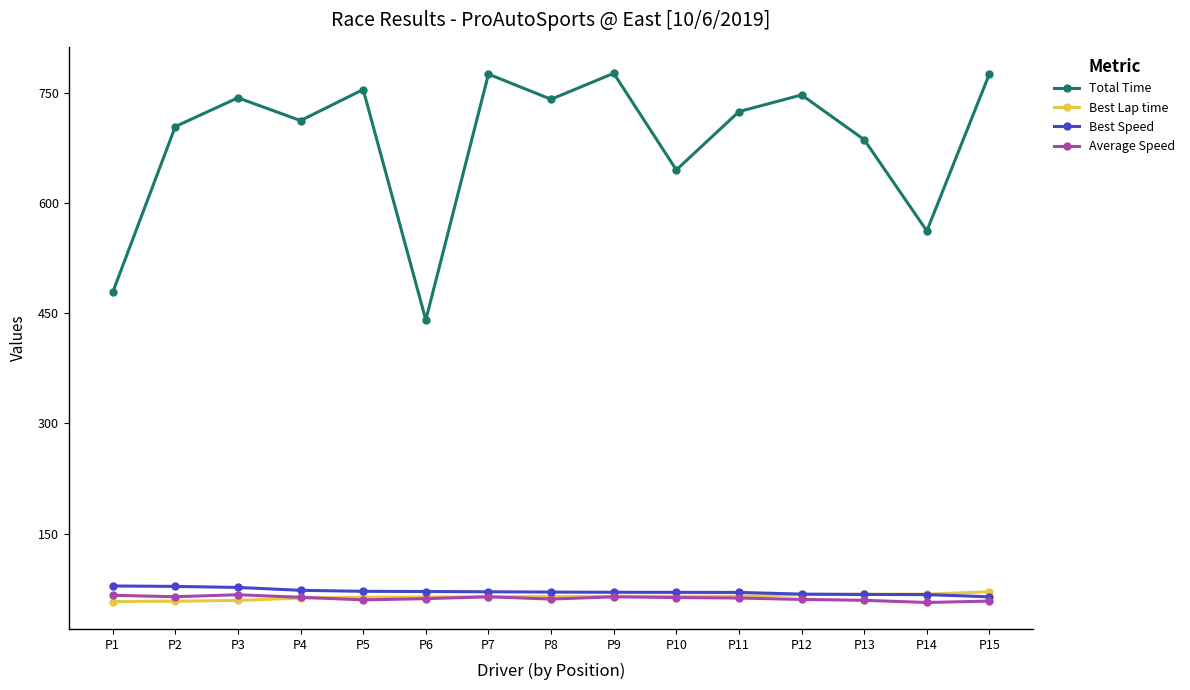

True or false: Total Time has more than 0 interior local peaks.

True